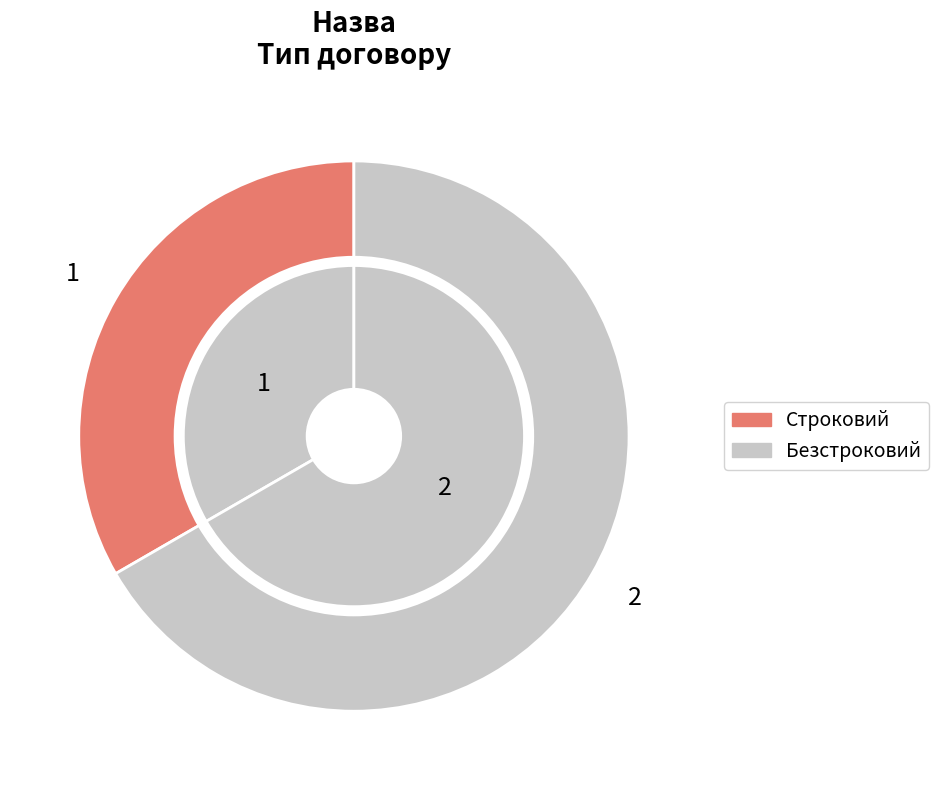

Approximately how many times larger is the value at Строковий compared to Безстроковий?

0.5